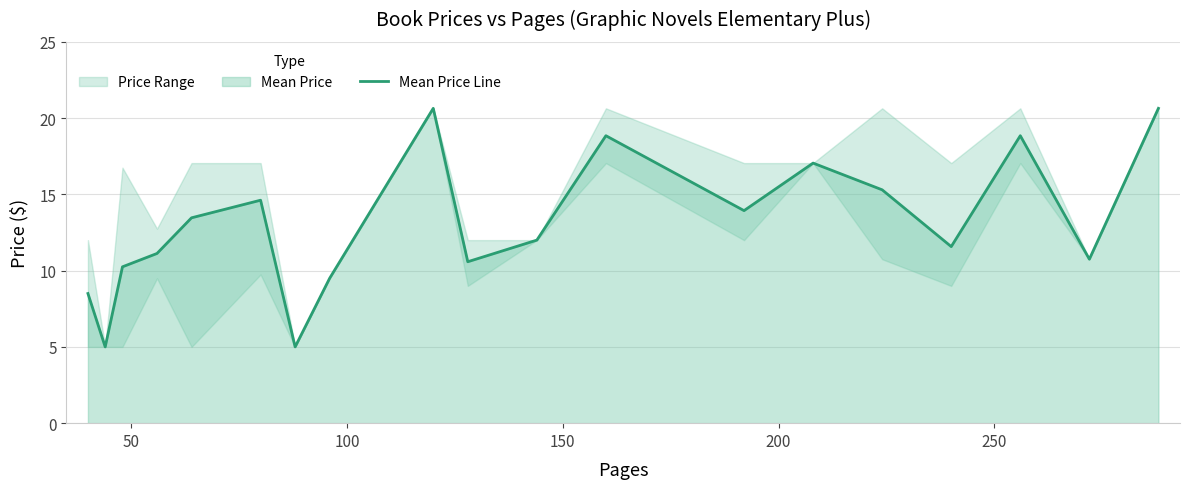

What is the maximum value for Mean Price Line?

20.6